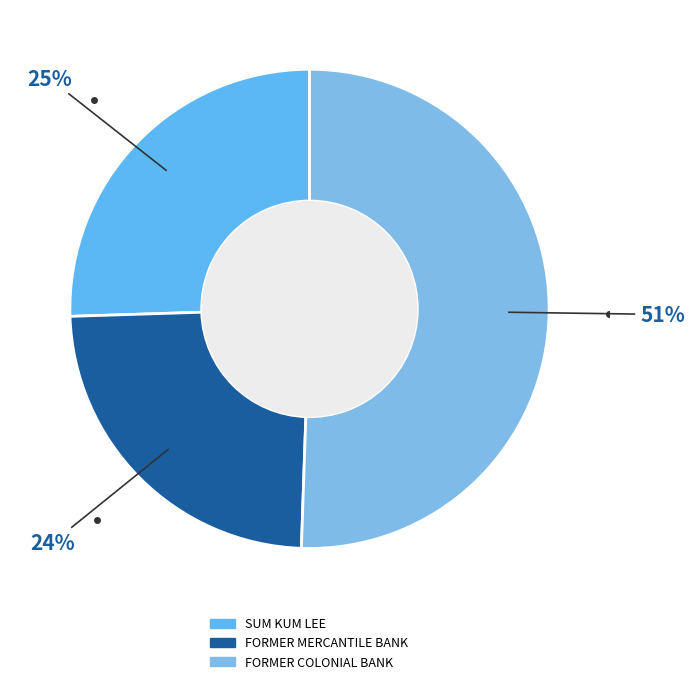

Rank the categories by value from highest to lowest.

FORMER COLONIAL BANK, SUM KUM LEE, FORMER MERCANTILE BANK